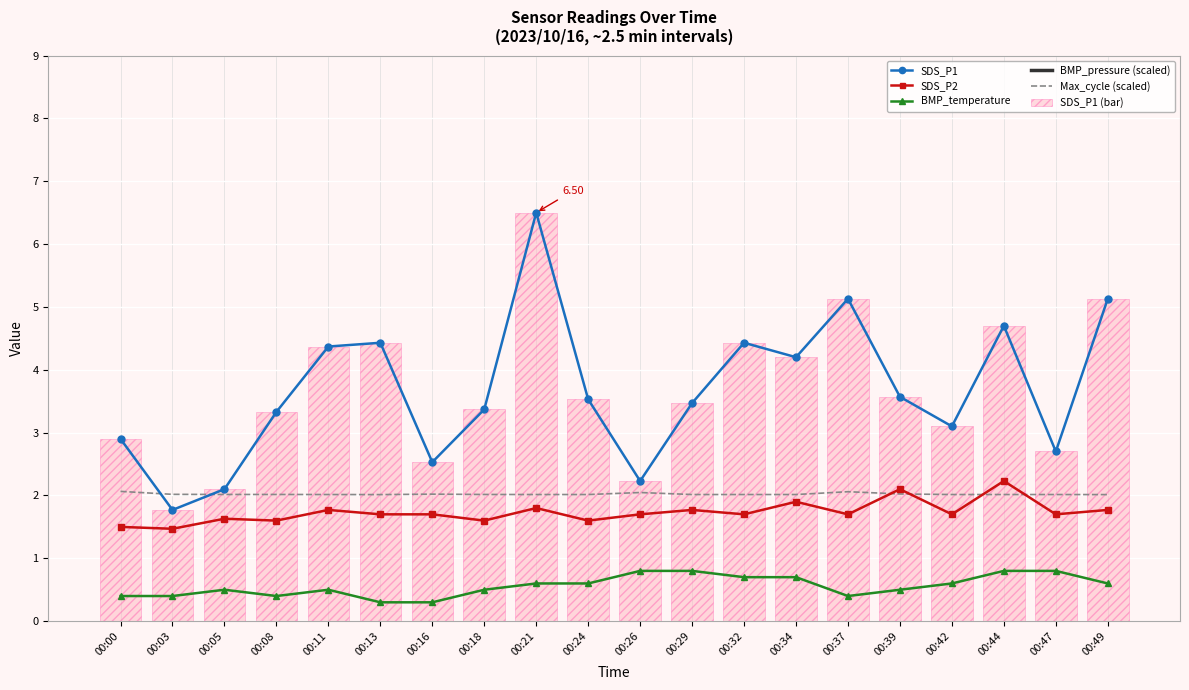

What is the average value of the SDS_P1 (bar) series?

3.7